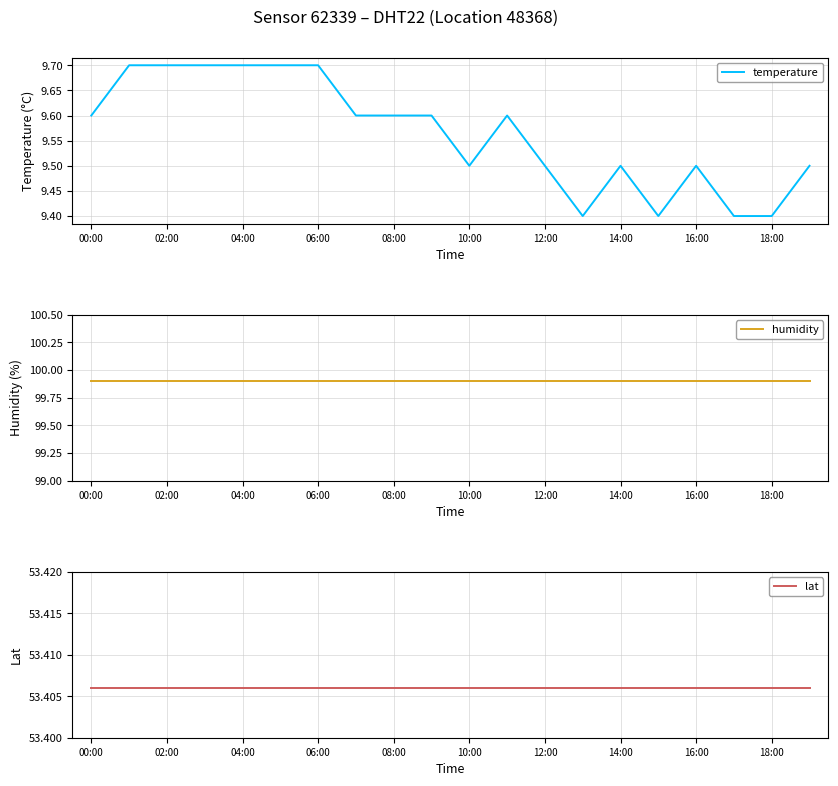

True or false: temperature and lat cross at least once.

False